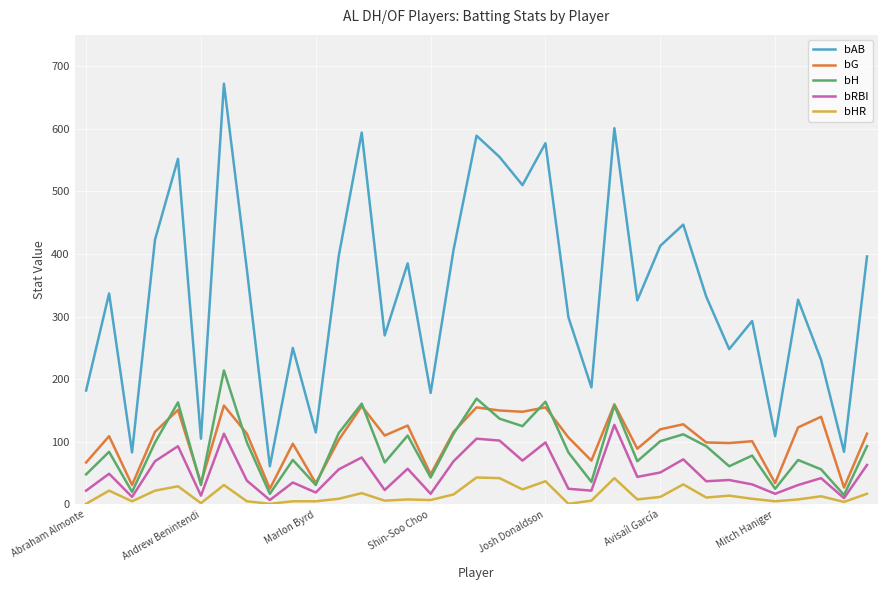

What are all the series names shown in the legend?

bAB, bG, bH, bRBI, bHR